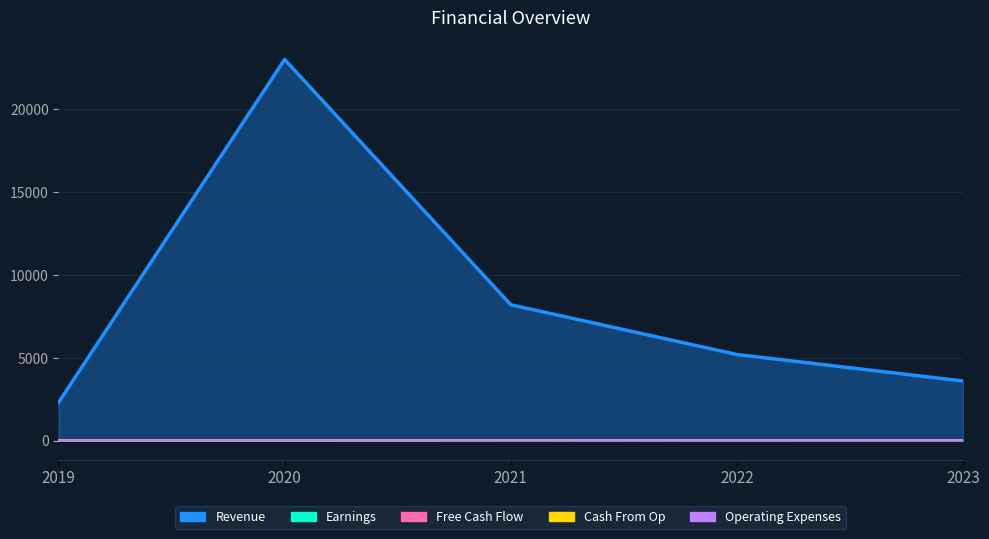

At which category does Cash From Op reach its first local valley?

2021